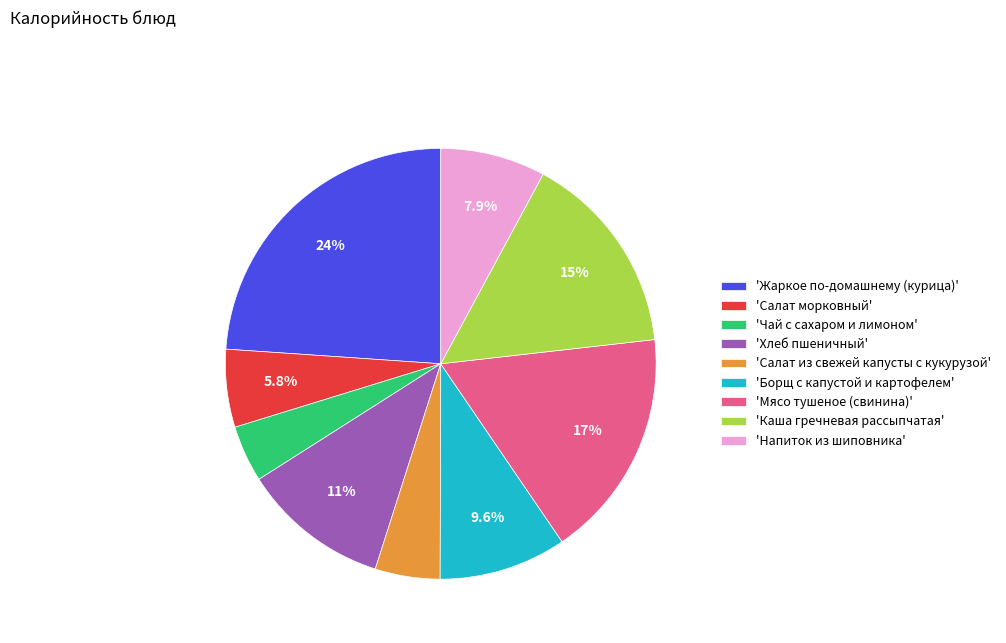

Count the number of slices in the pie.

9